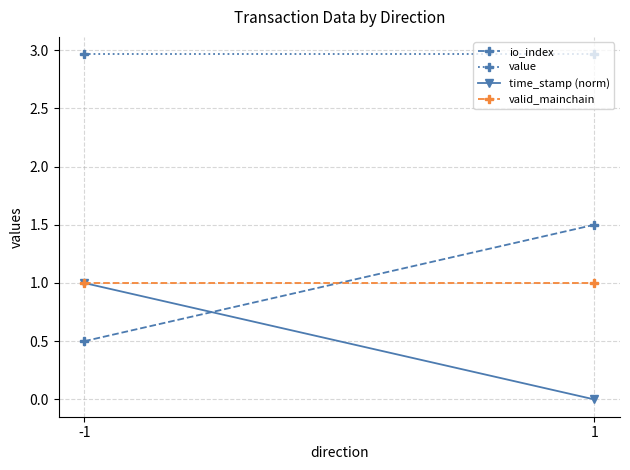

What are all the series names shown in the legend?

io_index, value, time_stamp (norm), valid_mainchain